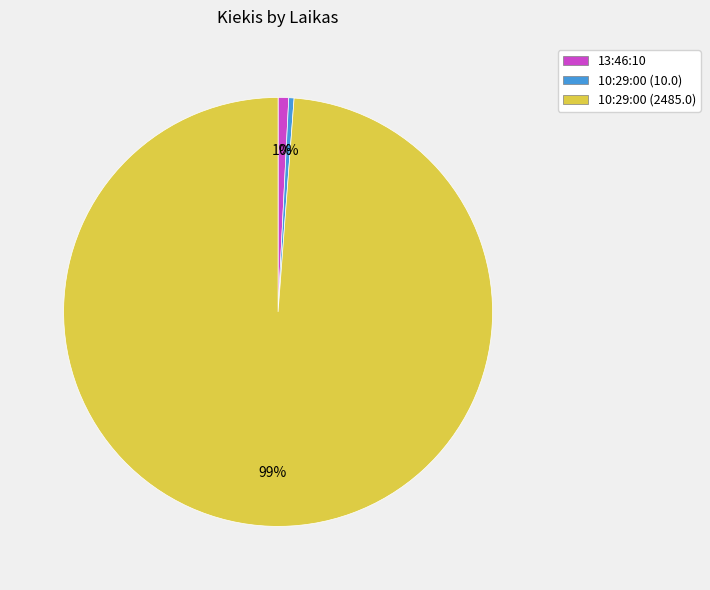

To the nearest percent, what is the combined percentage of 10:29:00 (2485.0) and 13:46:10?

100%